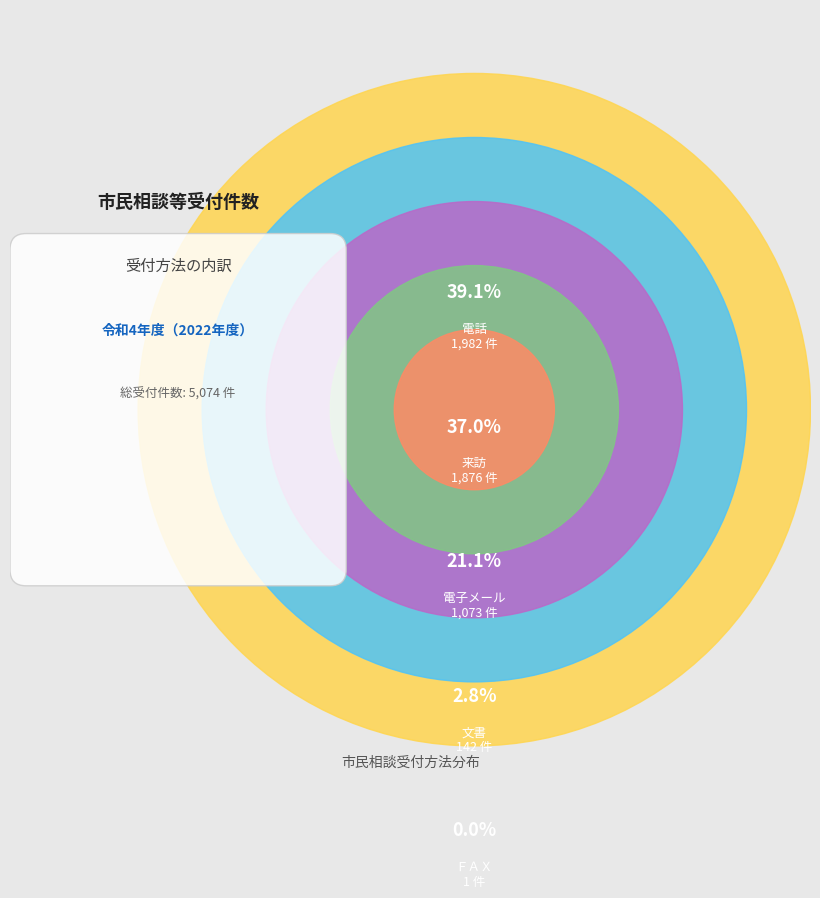

To the nearest percent, what percentage of the pie is 来訪?

37%